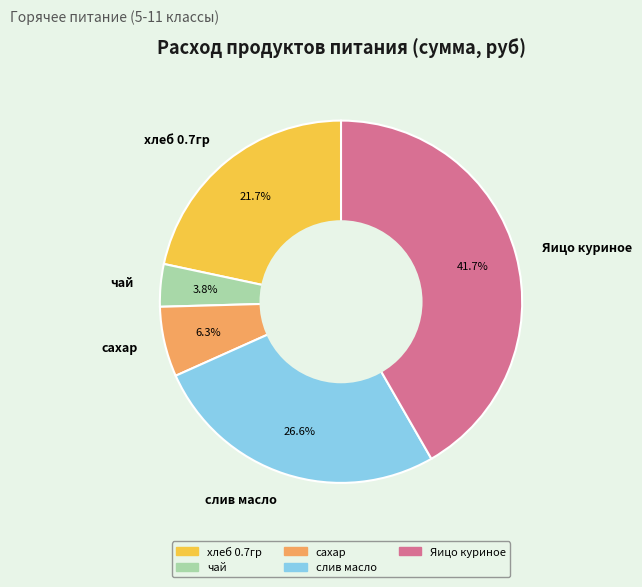

How many segments does this pie chart have?

5